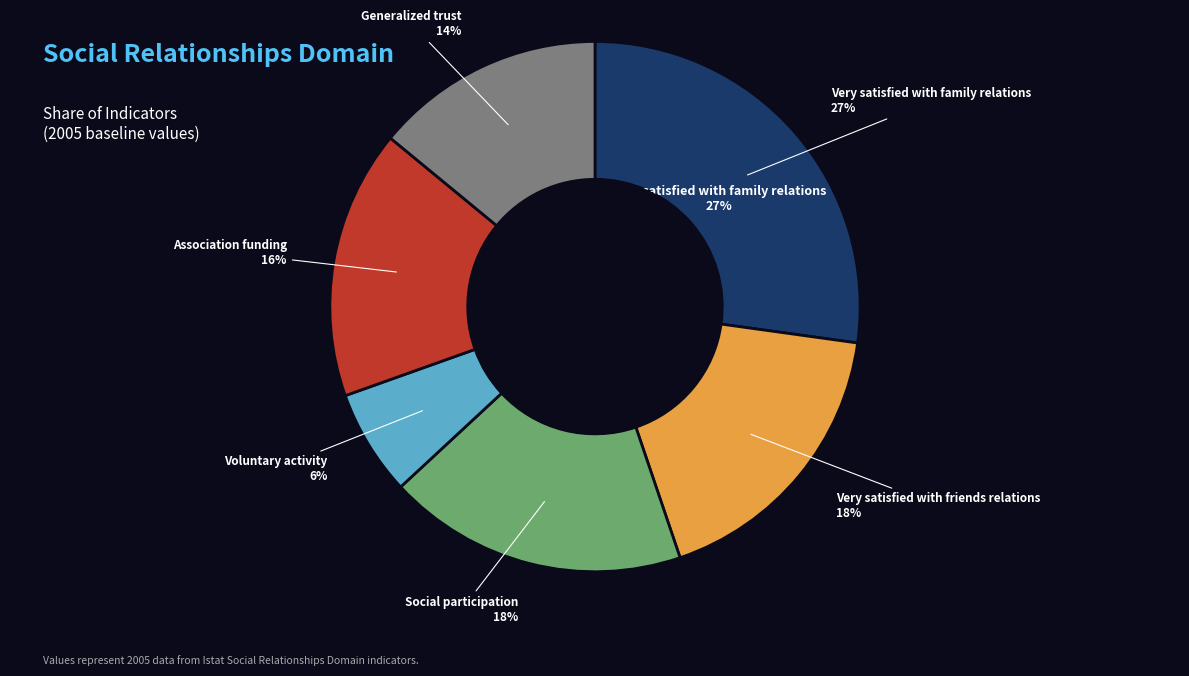

Does any single category account for the majority?

No